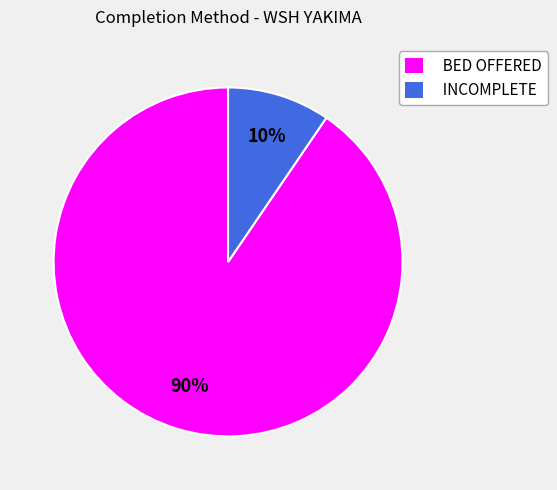

Does INCOMPLETE account for over 50% of the chart?

No